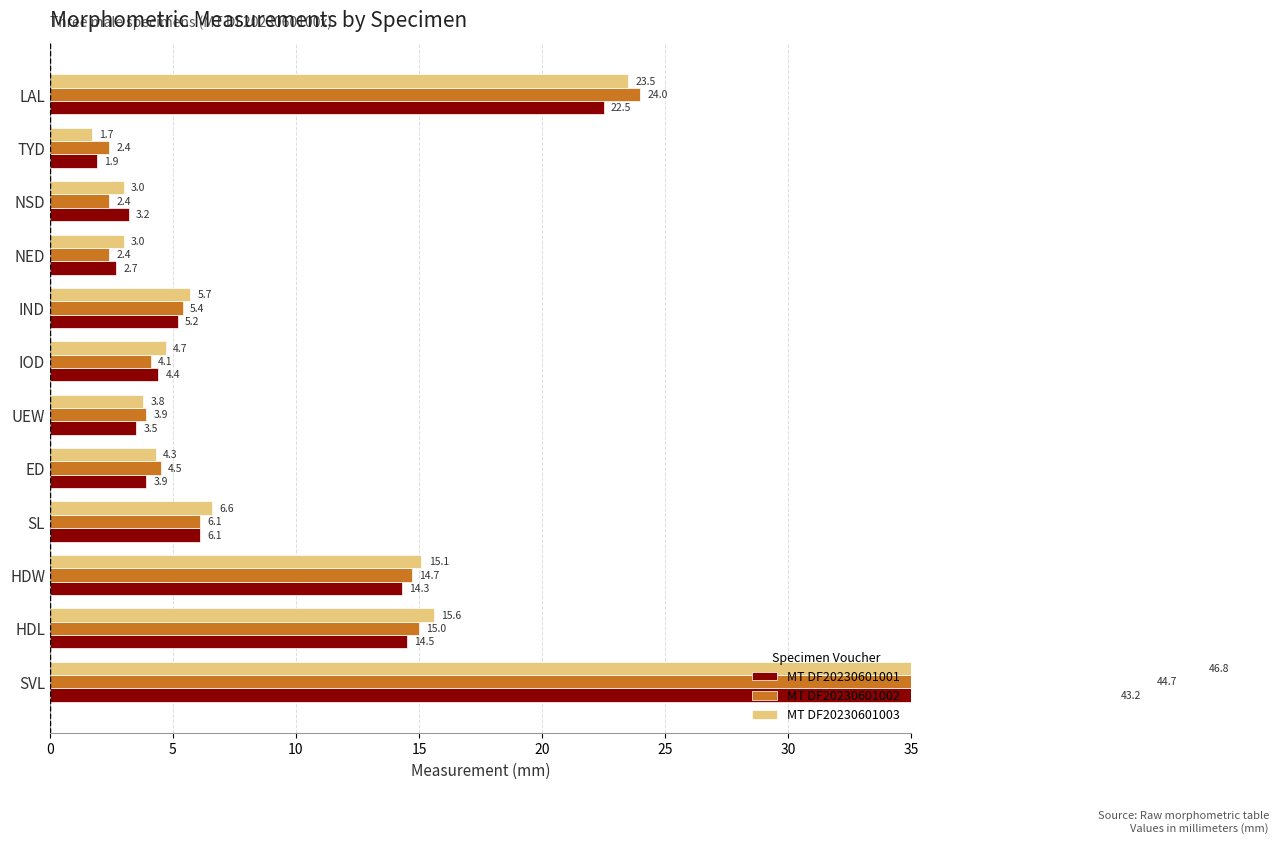

Between NSD and NED, which is larger?

NSD